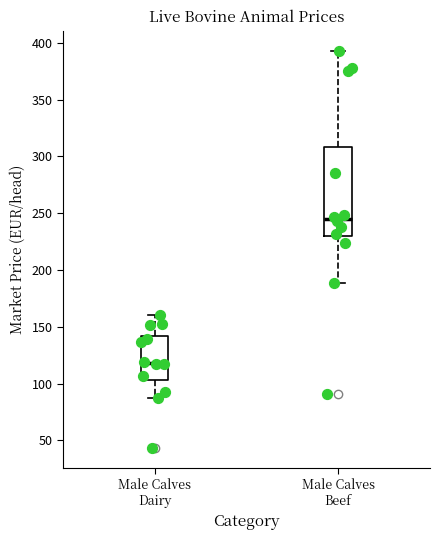

Which box's median line is the highest?

Male Calves Beef